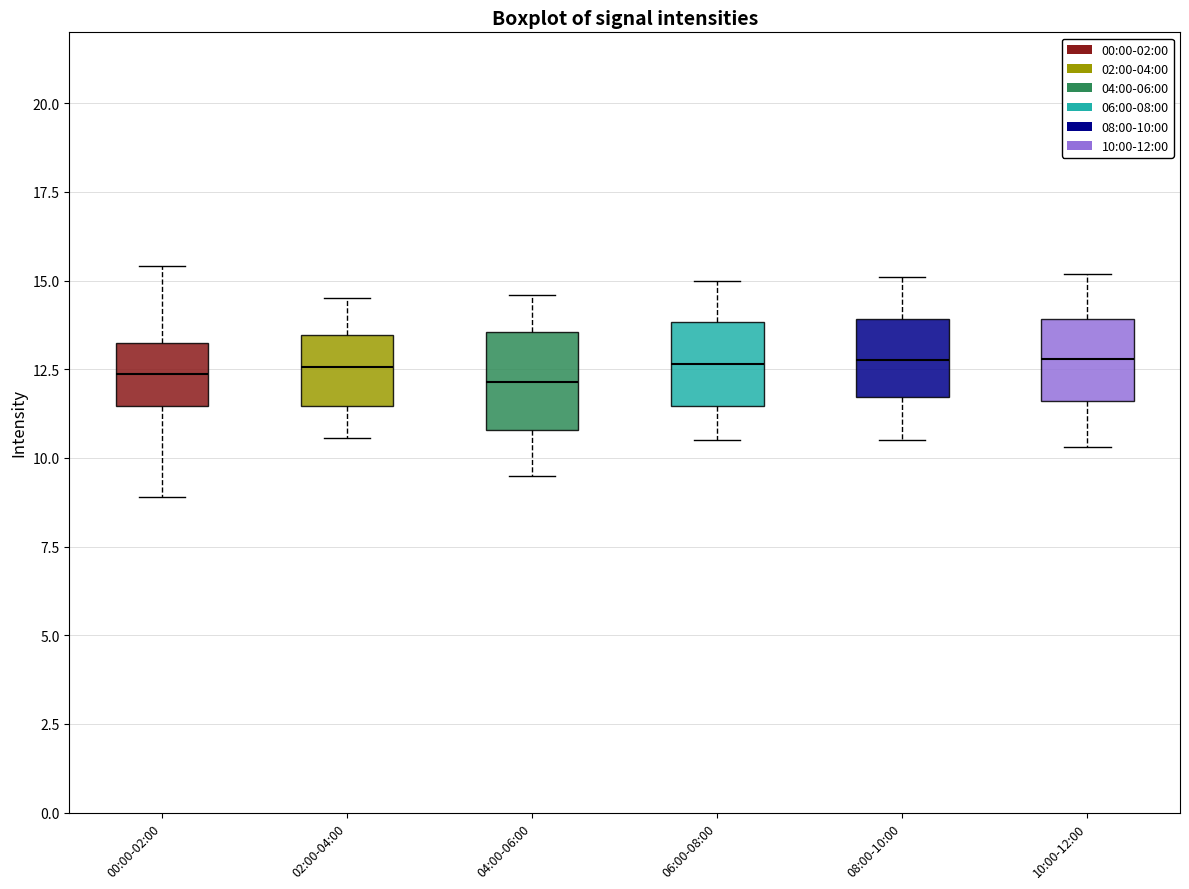

Reading left to right, read every box against the y-axis: the position of its median line, the range the box covers, and the ends of its whiskers. The values are not printed on the chart, so give them approximately, as read against the axis.

00:00-02:00: median 12.5, box 11.5 to 13.0, whiskers 9.0 to 15.5
02:00-04:00: median 12.5, box 11.5 to 13.5, whiskers 10.5 to 14.5
04:00-06:00: median 12.0, box 11.0 to 13.5, whiskers 9.5 to 14.5
06:00-08:00: median 12.5, box 11.5 to 14.0, whiskers 10.5 to 15.0
08:00-10:00: median 13.0, box 11.5 to 14.0, whiskers 10.5 to 15.0
10:00-12:00: median 13.0, box 11.5 to 14.0, whiskers 10.5 to 15.0